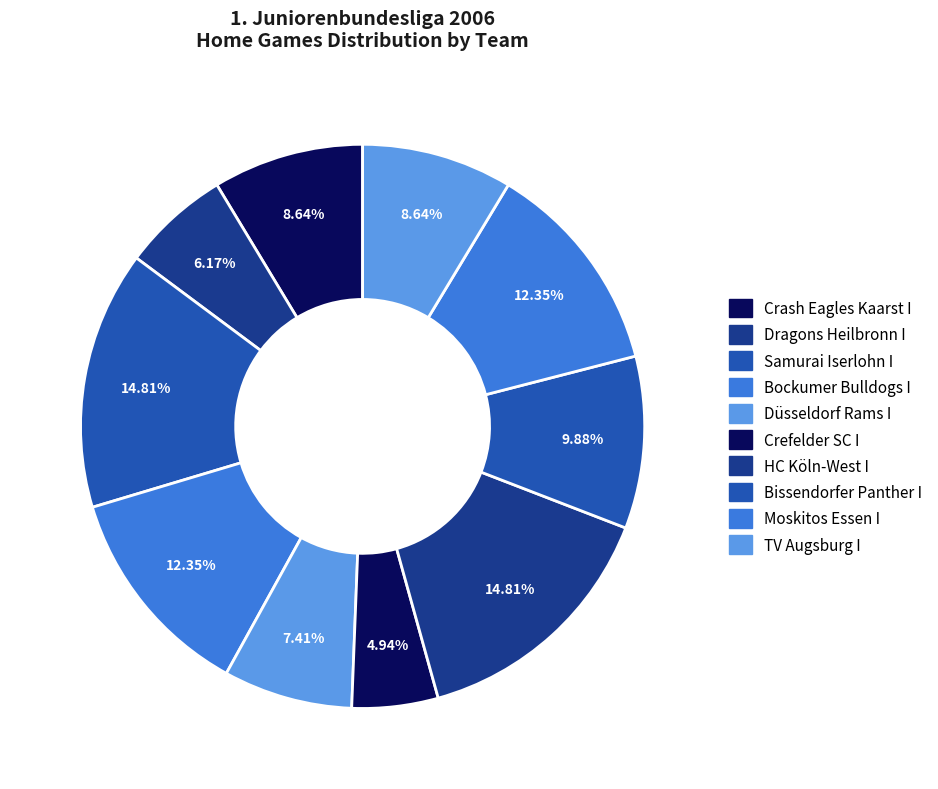

What is the change in value from HC Köln-West I to Moskitos Essen I?

-2